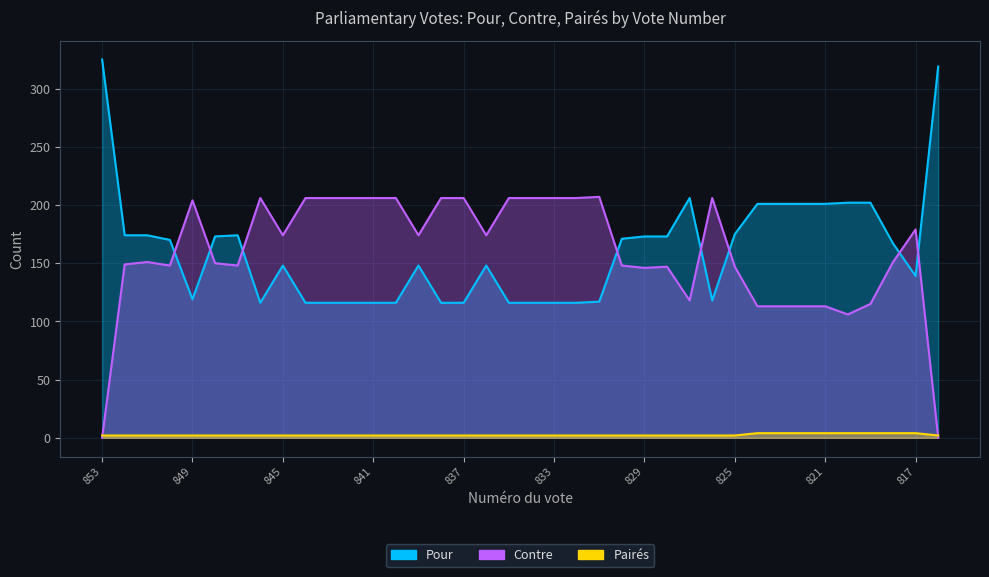

What are all the series names shown in the legend?

Pour, Contre, Pairés